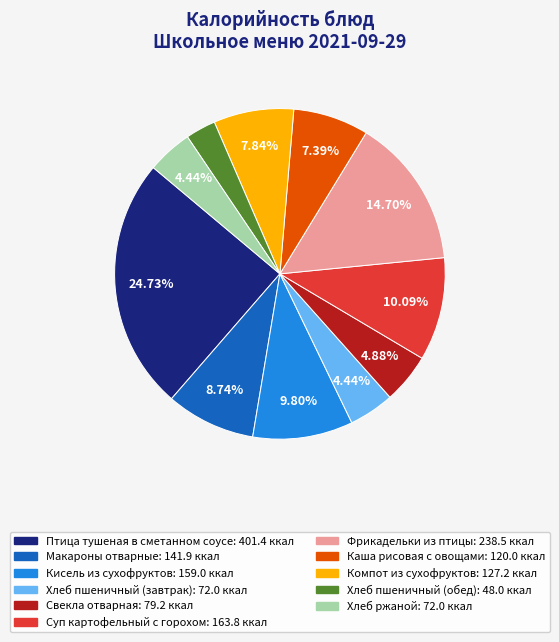

What percentage is the Хлеб пшеничный (обед) slice, to the nearest percent?

3%